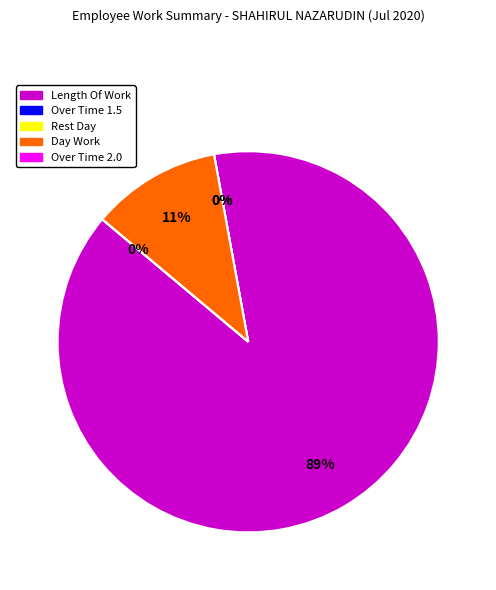

What percentage do Day Work and Rest Day together represent?

11.0%